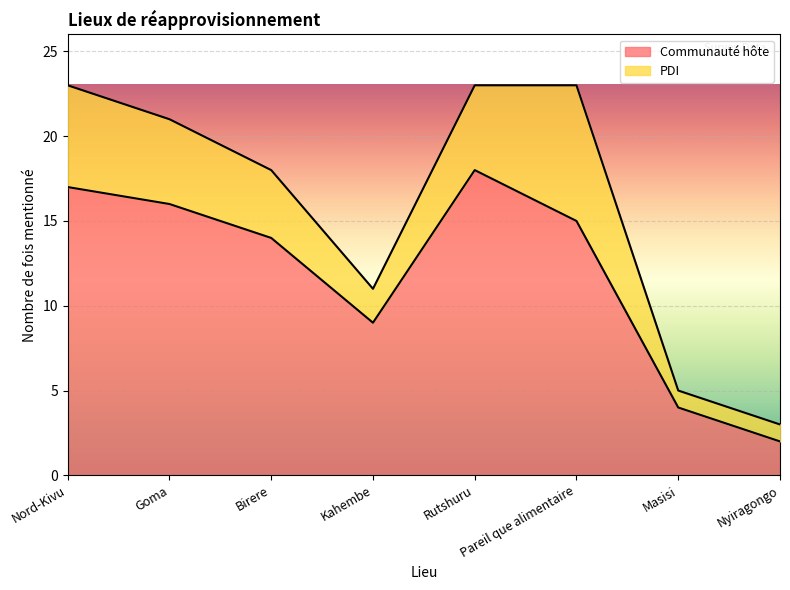

The value at Goma is 21. True or false?

False